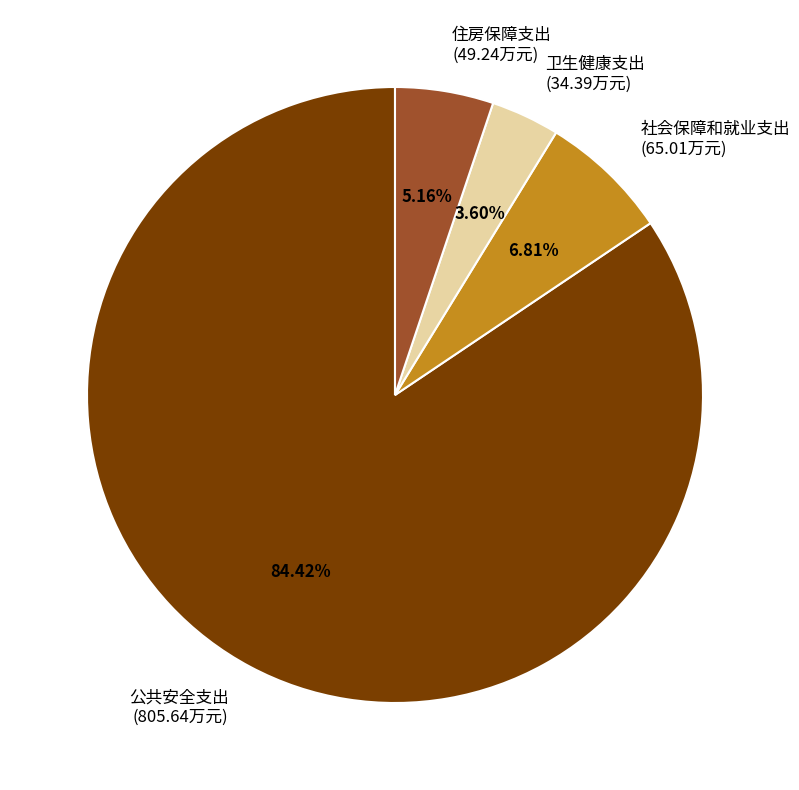

Rank the categories by value from lowest to highest.

卫生健康支出, 住房保障支出, 社会保障和就业支出, 公共安全支出